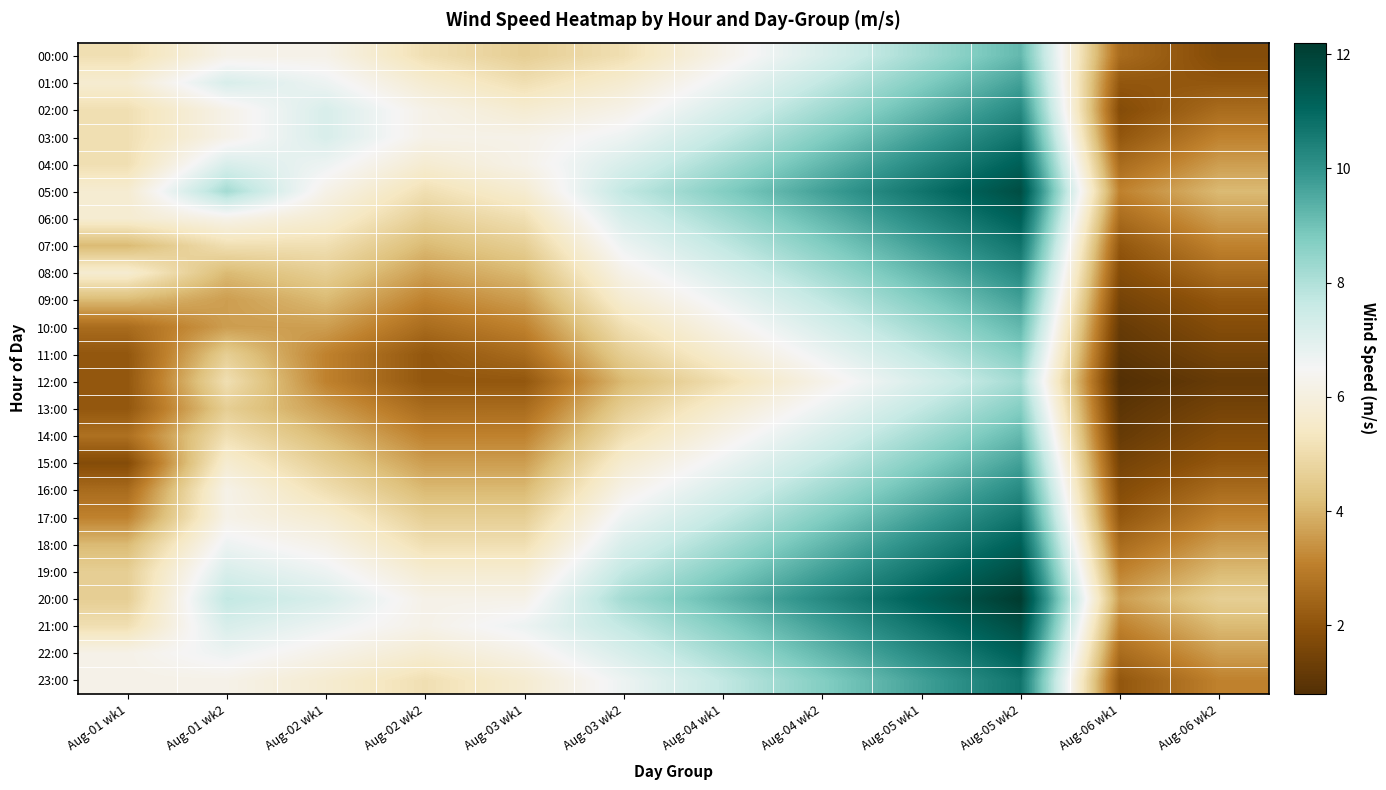

Reading left to right, transcribe all the data shown in this chart.

00:00: Aug-01 wk1=5.1	Aug-01 wk2=6.2	Aug-02 wk1=6.2	Aug-02 wk2=5.1	Aug-03 wk1=4.6	Aug-03 wk2=5.1	Aug-04 wk1=6.2	Aug-04 wk2=7.2	Aug-05 wk1=8.2	Aug-05 wk2=9.2	Aug-06 wk1=2.6	Aug-06 wk2=1.8
01:00: Aug-01 wk1=5.7	Aug-01 wk2=7.2	Aug-02 wk1=6.7	Aug-02 wk2=5.7	Aug-03 wk1=5.1	Aug-03 wk2=5.7	Aug-04 wk1=6.7	Aug-04 wk2=7.7	Aug-05 wk1=8.7	Aug-05 wk2=9.7	Aug-06 wk1=2.1	Aug-06 wk2=2.1
02:00: Aug-01 wk1=5.1	Aug-01 wk2=6.2	Aug-02 wk1=7.2	Aug-02 wk2=6.2	Aug-03 wk1=5.7	Aug-03 wk2=6.2	Aug-04 wk1=7.2	Aug-04 wk2=8.2	Aug-05 wk1=9.2	Aug-05 wk2=10.2	Aug-06 wk1=1.8	Aug-06 wk2=2.6
03:00: Aug-01 wk1=5.1	Aug-01 wk2=6.2	Aug-02 wk1=7.2	Aug-02 wk2=6.2	Aug-03 wk1=6.2	Aug-03 wk2=6.7	Aug-04 wk1=7.7	Aug-04 wk2=8.7	Aug-05 wk1=9.7	Aug-05 wk2=10.7	Aug-06 wk1=2.1	Aug-06 wk2=3.1
04:00: Aug-01 wk1=5.1	Aug-01 wk2=7.2	Aug-02 wk1=6.7	Aug-02 wk2=5.7	Aug-03 wk1=6.2	Aug-03 wk2=7.2	Aug-04 wk1=8.2	Aug-04 wk2=9.2	Aug-05 wk1=10.2	Aug-05 wk2=11.2	Aug-06 wk1=2.6	Aug-06 wk2=3.6
05:00: Aug-01 wk1=5.7	Aug-01 wk2=8.2	Aug-02 wk1=6.2	Aug-02 wk2=5.1	Aug-03 wk1=5.7	Aug-03 wk2=7.7	Aug-04 wk1=8.7	Aug-04 wk2=9.7	Aug-05 wk1=10.7	Aug-05 wk2=11.7	Aug-06 wk1=3.1	Aug-06 wk2=4.1
06:00: Aug-01 wk1=5.7	Aug-01 wk2=6.2	Aug-02 wk1=5.7	Aug-02 wk2=4.6	Aug-03 wk1=5.1	Aug-03 wk2=7.2	Aug-04 wk1=8.2	Aug-04 wk2=9.2	Aug-05 wk1=10.2	Aug-05 wk2=11.2	Aug-06 wk1=2.6	Aug-06 wk2=3.6
07:00: Aug-01 wk1=4.1	Aug-01 wk2=5.1	Aug-02 wk1=5.1	Aug-02 wk2=4.1	Aug-03 wk1=4.6	Aug-03 wk2=6.7	Aug-04 wk1=7.7	Aug-04 wk2=8.7	Aug-05 wk1=9.7	Aug-05 wk2=10.7	Aug-06 wk1=2.1	Aug-06 wk2=3.1
08:00: Aug-01 wk1=5.7	Aug-01 wk2=4.1	Aug-02 wk1=4.6	Aug-02 wk2=3.6	Aug-03 wk1=4.1	Aug-03 wk2=6.2	Aug-04 wk1=7.2	Aug-04 wk2=8.2	Aug-05 wk1=9.2	Aug-05 wk2=10.2	Aug-06 wk1=1.8	Aug-06 wk2=2.6
09:00: Aug-01 wk1=4.1	Aug-01 wk2=3.6	Aug-02 wk1=4.1	Aug-02 wk2=3.1	Aug-03 wk1=3.6	Aug-03 wk2=5.7	Aug-04 wk1=6.7	Aug-04 wk2=7.7	Aug-05 wk1=8.7	Aug-05 wk2=9.7	Aug-06 wk1=1.5	Aug-06 wk2=2.1
10:00: Aug-01 wk1=2.6	Aug-01 wk2=3.6	Aug-02 wk1=3.6	Aug-02 wk2=2.6	Aug-03 wk1=3.1	Aug-03 wk2=5.1	Aug-04 wk1=6.2	Aug-04 wk2=7.2	Aug-05 wk1=8.2	Aug-05 wk2=9.2	Aug-06 wk1=1.2	Aug-06 wk2=1.8
11:00: Aug-01 wk1=2.1	Aug-01 wk2=4.6	Aug-02 wk1=3.1	Aug-02 wk2=2.1	Aug-03 wk1=2.6	Aug-03 wk2=4.6	Aug-04 wk1=5.7	Aug-04 wk2=6.7	Aug-05 wk1=7.7	Aug-05 wk2=8.7	Aug-06 wk1=1.0	Aug-06 wk2=1.5
12:00: Aug-01 wk1=2.1	Aug-01 wk2=5.1	Aug-02 wk1=3.1	Aug-02 wk2=2.1	Aug-03 wk1=2.1	Aug-03 wk2=4.1	Aug-04 wk1=5.1	Aug-04 wk2=6.2	Aug-05 wk1=7.2	Aug-05 wk2=8.2	Aug-06 wk1=0.8	Aug-06 wk2=1.2
13:00: Aug-01 wk1=2.1	Aug-01 wk2=4.6	Aug-02 wk1=3.6	Aug-02 wk2=2.6	Aug-03 wk1=2.6	Aug-03 wk2=4.6	Aug-04 wk1=5.7	Aug-04 wk2=6.7	Aug-05 wk1=7.7	Aug-05 wk2=8.7	Aug-06 wk1=1.0	Aug-06 wk2=1.5
14:00: Aug-01 wk1=2.7	Aug-01 wk2=5.1	Aug-02 wk1=4.1	Aug-02 wk2=3.1	Aug-03 wk1=3.1	Aug-03 wk2=5.1	Aug-04 wk1=6.2	Aug-04 wk2=7.2	Aug-05 wk1=8.2	Aug-05 wk2=9.2	Aug-06 wk1=1.2	Aug-06 wk2=1.8
15:00: Aug-01 wk1=1.8	Aug-01 wk2=5.7	Aug-02 wk1=4.6	Aug-02 wk2=3.6	Aug-03 wk1=3.6	Aug-03 wk2=5.7	Aug-04 wk1=6.7	Aug-04 wk2=7.7	Aug-05 wk1=8.7	Aug-05 wk2=9.7	Aug-06 wk1=1.5	Aug-06 wk2=2.1
16:00: Aug-01 wk1=2.6	Aug-01 wk2=6.2	Aug-02 wk1=5.1	Aug-02 wk2=4.1	Aug-03 wk1=4.1	Aug-03 wk2=6.2	Aug-04 wk1=7.2	Aug-04 wk2=8.2	Aug-05 wk1=9.2	Aug-05 wk2=10.2	Aug-06 wk1=1.8	Aug-06 wk2=2.6
17:00: Aug-01 wk1=3.1	Aug-01 wk2=6.2	Aug-02 wk1=5.7	Aug-02 wk2=4.6	Aug-03 wk1=4.6	Aug-03 wk2=6.7	Aug-04 wk1=7.7	Aug-04 wk2=8.7	Aug-05 wk1=9.7	Aug-05 wk2=10.7	Aug-06 wk1=2.1	Aug-06 wk2=3.1
18:00: Aug-01 wk1=4.1	Aug-01 wk2=6.7	Aug-02 wk1=6.2	Aug-02 wk2=5.1	Aug-03 wk1=5.1	Aug-03 wk2=7.2	Aug-04 wk1=8.2	Aug-04 wk2=9.2	Aug-05 wk1=10.2	Aug-05 wk2=11.2	Aug-06 wk1=2.6	Aug-06 wk2=3.6
19:00: Aug-01 wk1=4.6	Aug-01 wk2=7.2	Aug-02 wk1=6.7	Aug-02 wk2=5.7	Aug-03 wk1=5.7	Aug-03 wk2=7.7	Aug-04 wk1=8.7	Aug-04 wk2=9.7	Aug-05 wk1=10.7	Aug-05 wk2=11.7	Aug-06 wk1=3.1	Aug-06 wk2=4.1
20:00: Aug-01 wk1=4.6	Aug-01 wk2=7.7	Aug-02 wk1=7.2	Aug-02 wk2=6.2	Aug-03 wk1=6.2	Aug-03 wk2=8.2	Aug-04 wk1=9.2	Aug-04 wk2=10.2	Aug-05 wk1=11.2	Aug-05 wk2=12.2	Aug-06 wk1=3.6	Aug-06 wk2=4.6
21:00: Aug-01 wk1=5.1	Aug-01 wk2=7.2	Aug-02 wk1=6.7	Aug-02 wk2=6.2	Aug-03 wk1=6.7	Aug-03 wk2=7.7	Aug-04 wk1=8.7	Aug-04 wk2=9.7	Aug-05 wk1=10.7	Aug-05 wk2=11.7	Aug-06 wk1=3.1	Aug-06 wk2=4.1
22:00: Aug-01 wk1=6.2	Aug-01 wk2=6.7	Aug-02 wk1=6.2	Aug-02 wk2=5.7	Aug-03 wk1=6.2	Aug-03 wk2=7.2	Aug-04 wk1=8.2	Aug-04 wk2=9.2	Aug-05 wk1=10.2	Aug-05 wk2=11.2	Aug-06 wk1=2.6	Aug-06 wk2=3.6
23:00: Aug-01 wk1=6.2	Aug-01 wk2=6.2	Aug-02 wk1=5.7	Aug-02 wk2=5.1	Aug-03 wk1=5.7	Aug-03 wk2=6.7	Aug-04 wk1=7.7	Aug-04 wk2=8.7	Aug-05 wk1=9.7	Aug-05 wk2=10.7	Aug-06 wk1=2.1	Aug-06 wk2=3.1